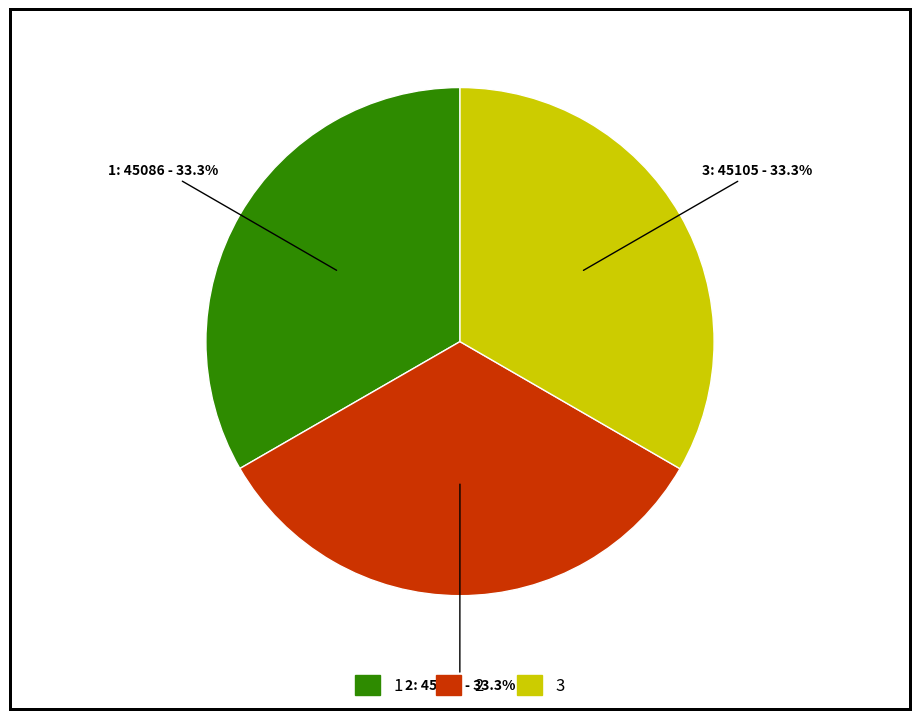

Approximately how many times larger is the value at 1 compared to 3?

1.0